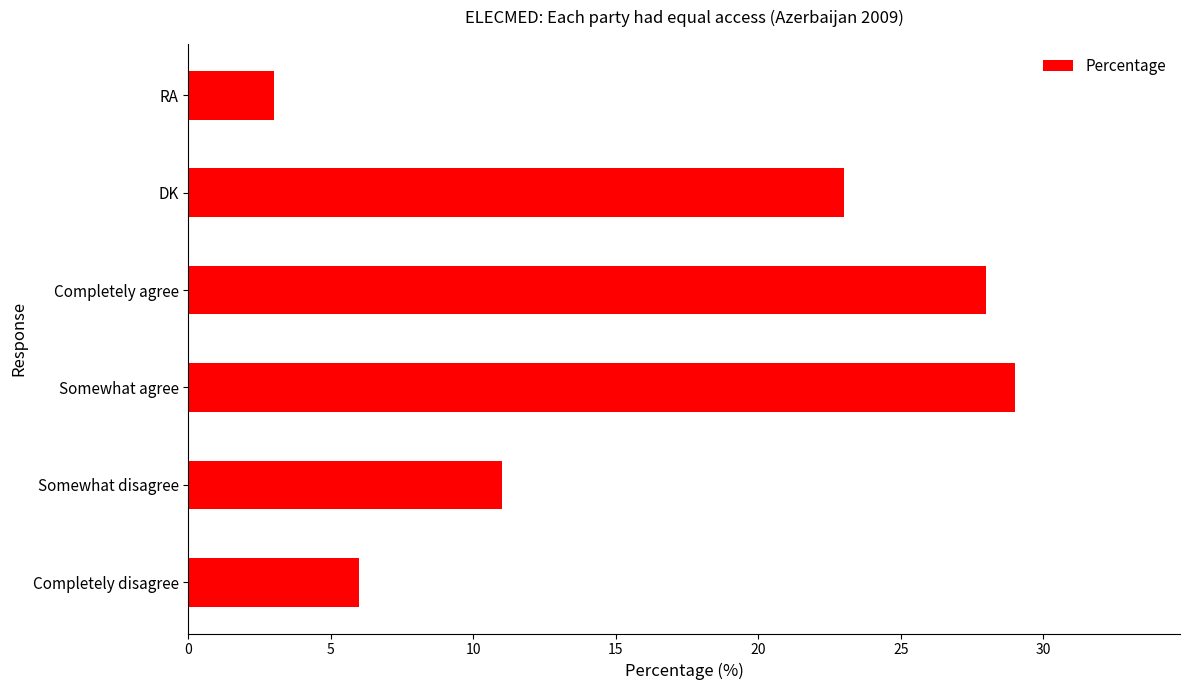

Which label corresponds to the smallest value in the chart?

RA